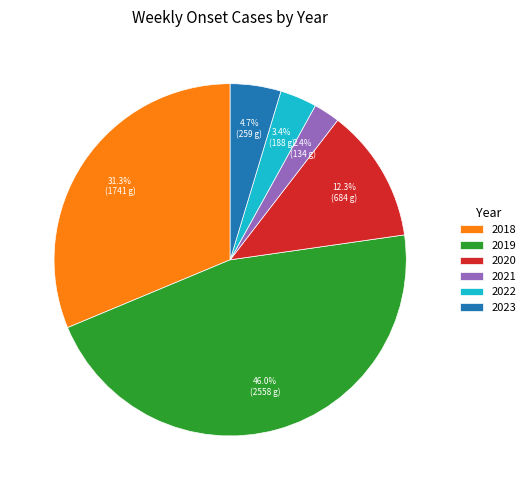

Is there a majority slice in this chart?

No